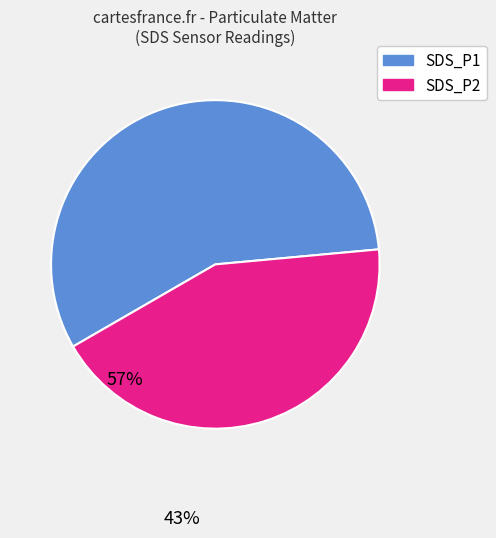

What is the ratio of the value at SDS_P2 to the value at SDS_P1?

0.8